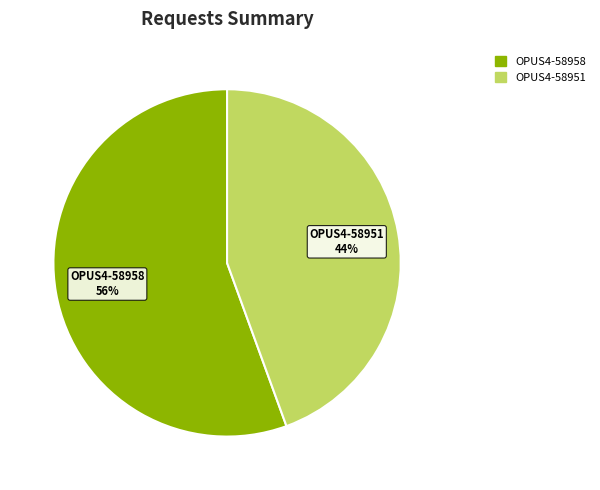

Which has a higher value, OPUS4-58958 or OPUS4-58951?

OPUS4-58958